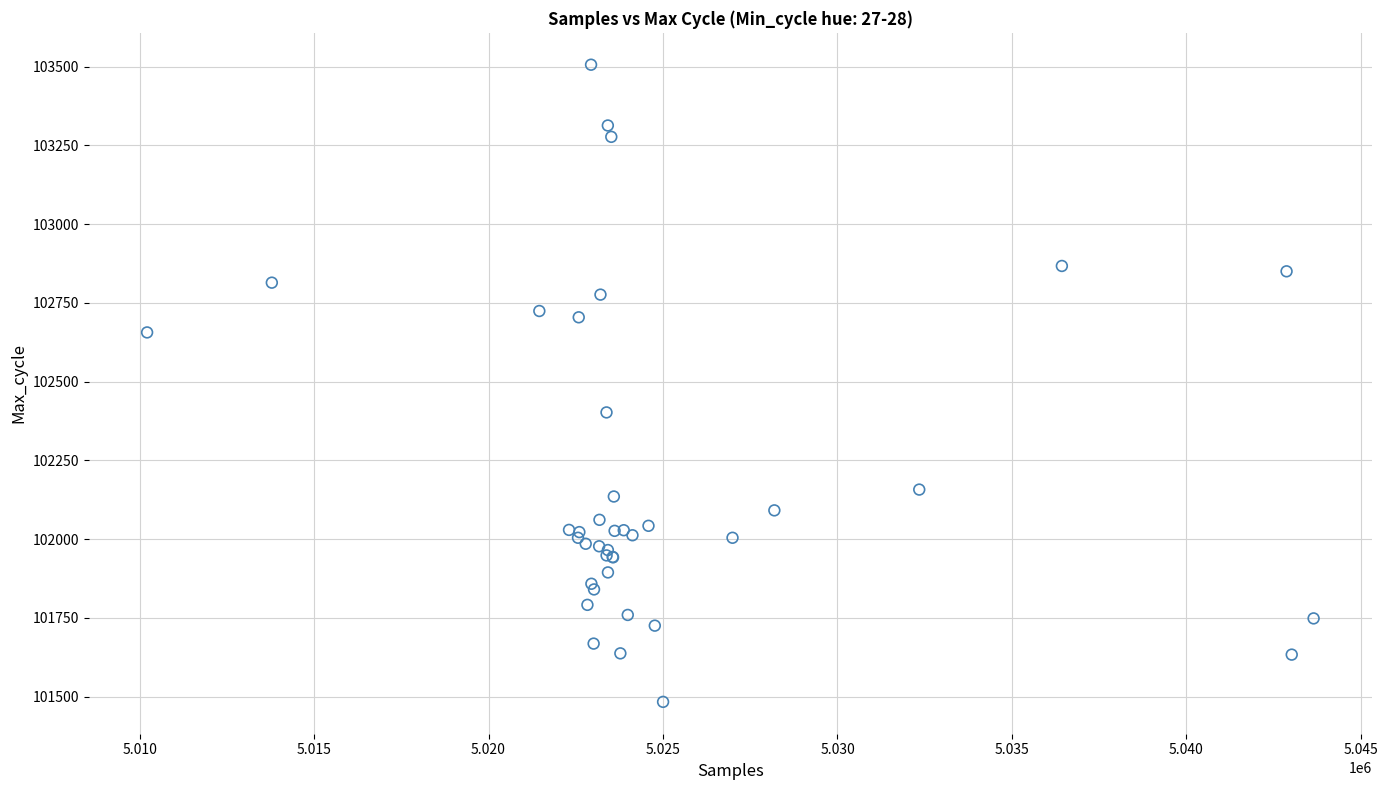

What Y value in the scatter plot is closest to 102494?

102402